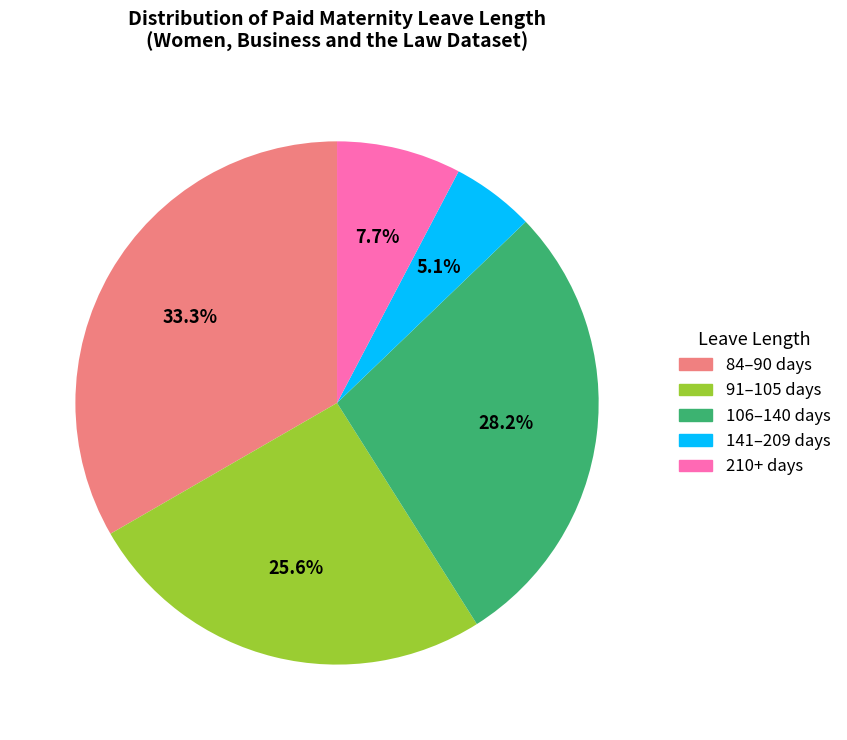

Is there a majority slice in this chart?

No